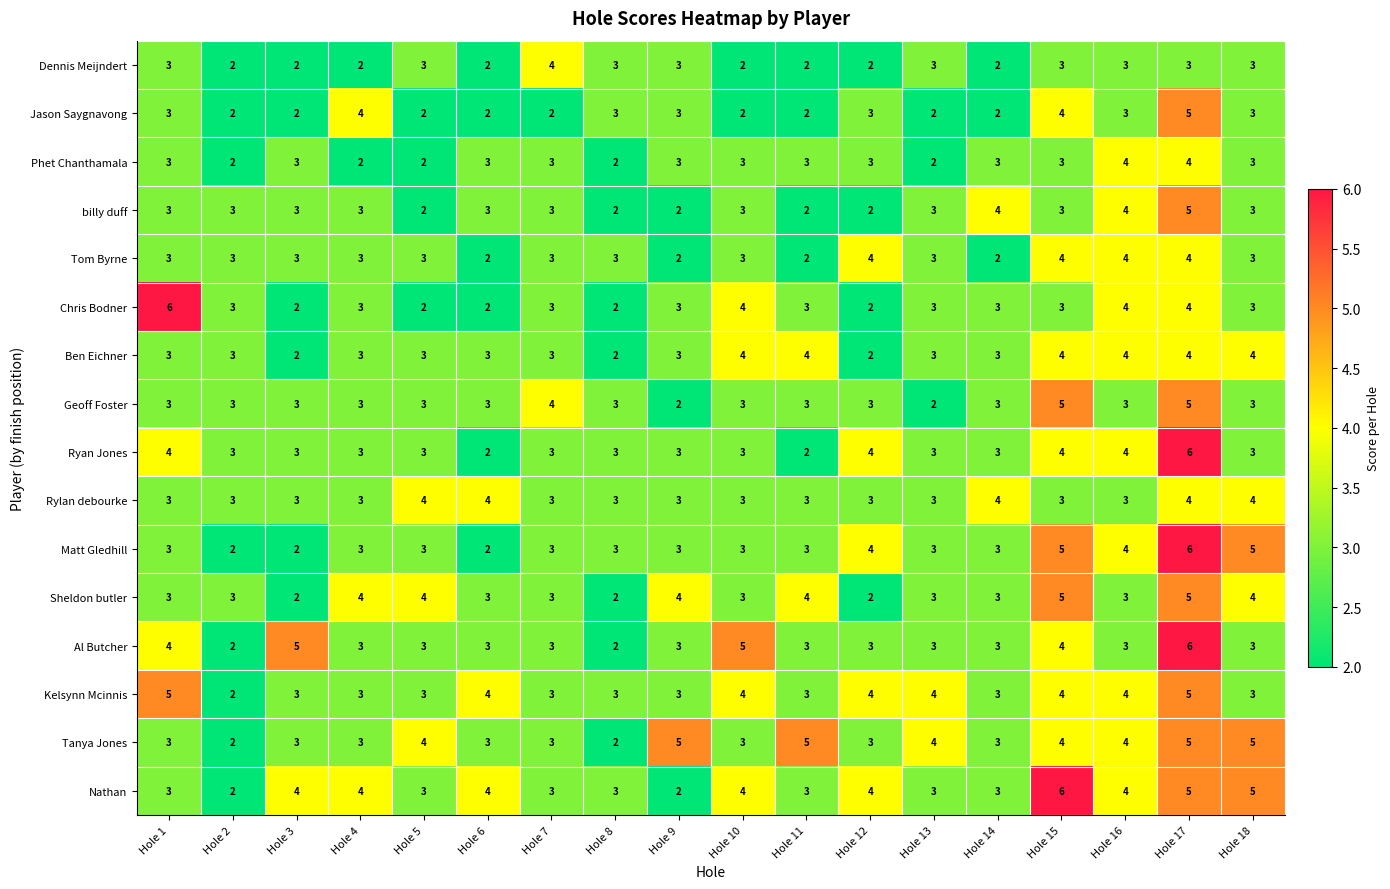

At how many categories does at least one series exceed 2?

18